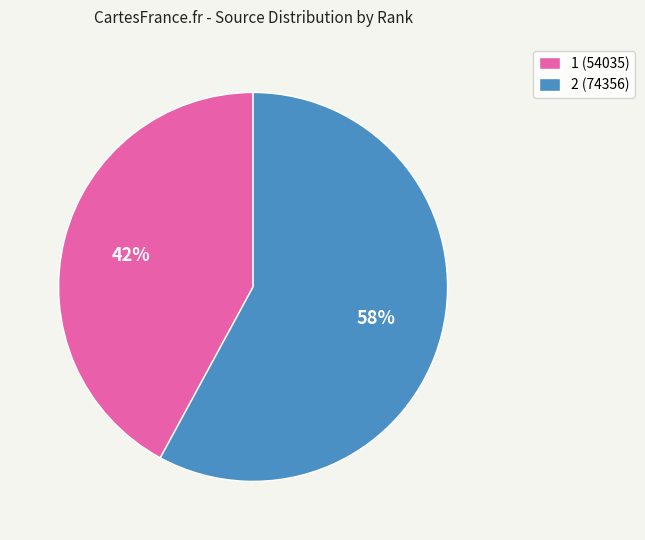

Combined, do 1 (54035) and 2 (74356) account for over 50%?

Yes